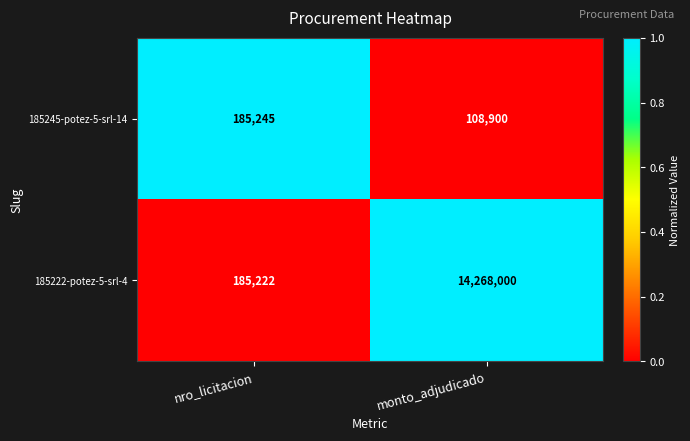

At which category is the sum across all series the highest?

monto_adjudicado